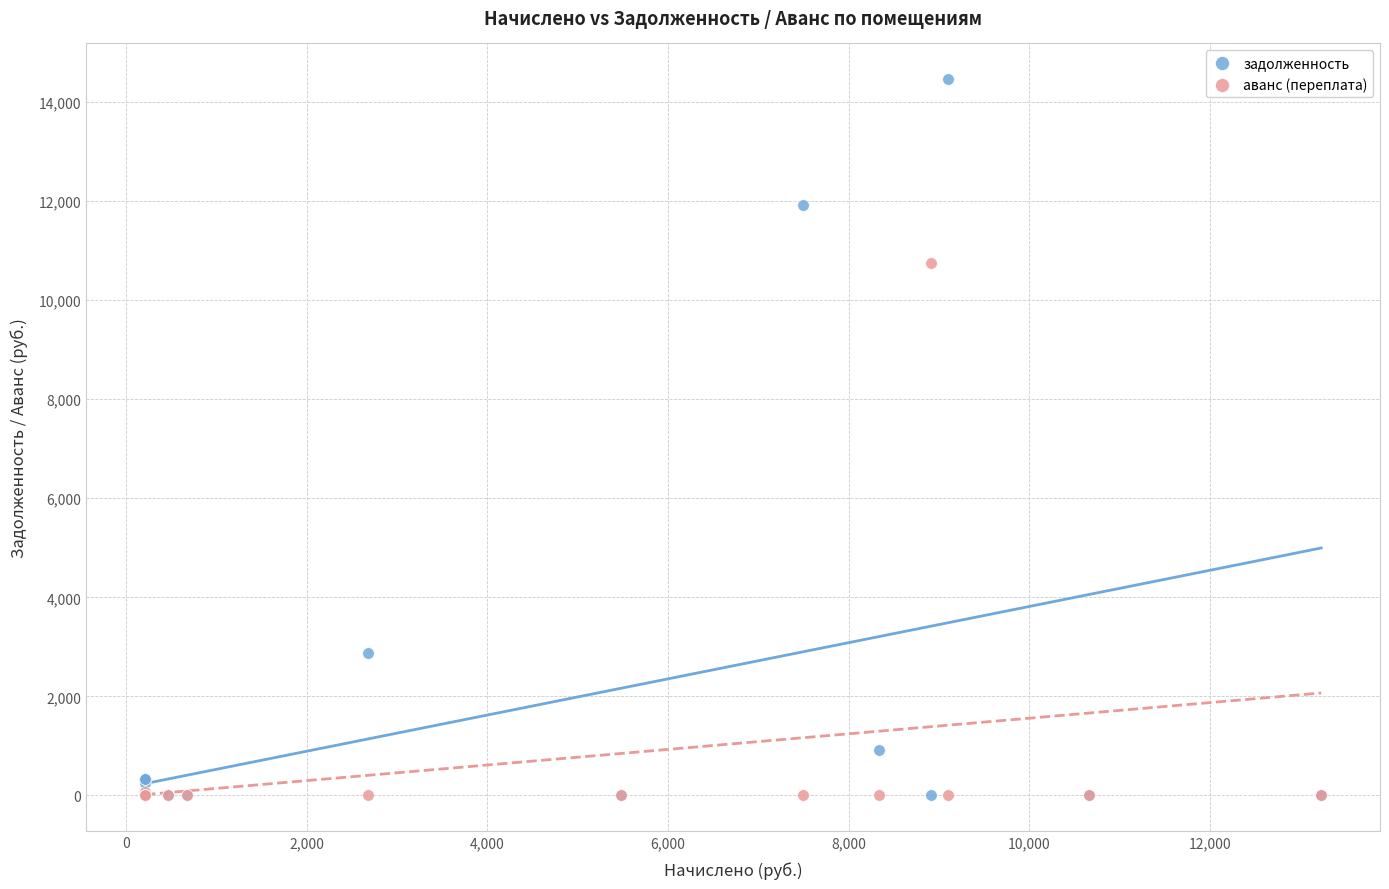

Which series has the widest spread of Y values?

задолженность